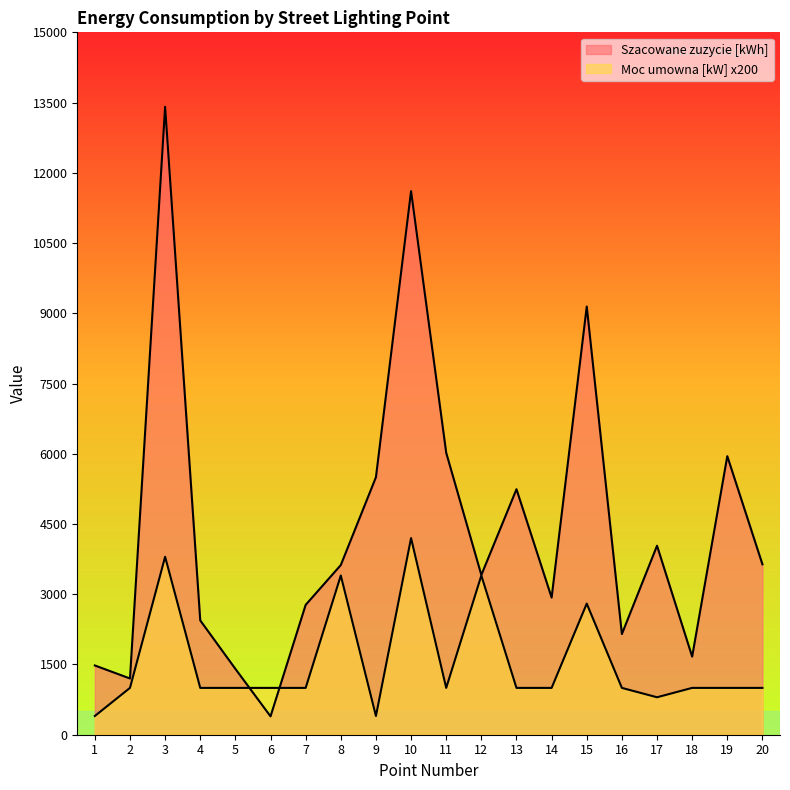

How many interior local peaks does the Moc umowna [kW] series have?

5